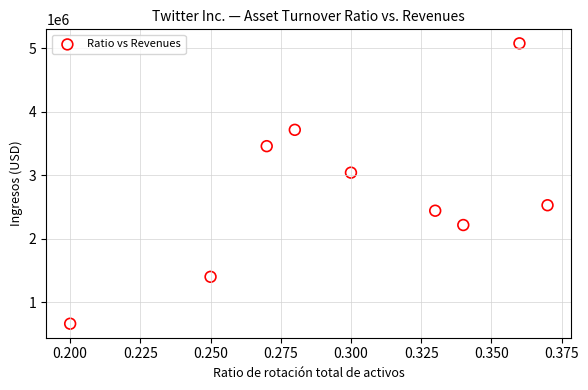

What Y value in the scatter plot is closest to 2871186?

3042359